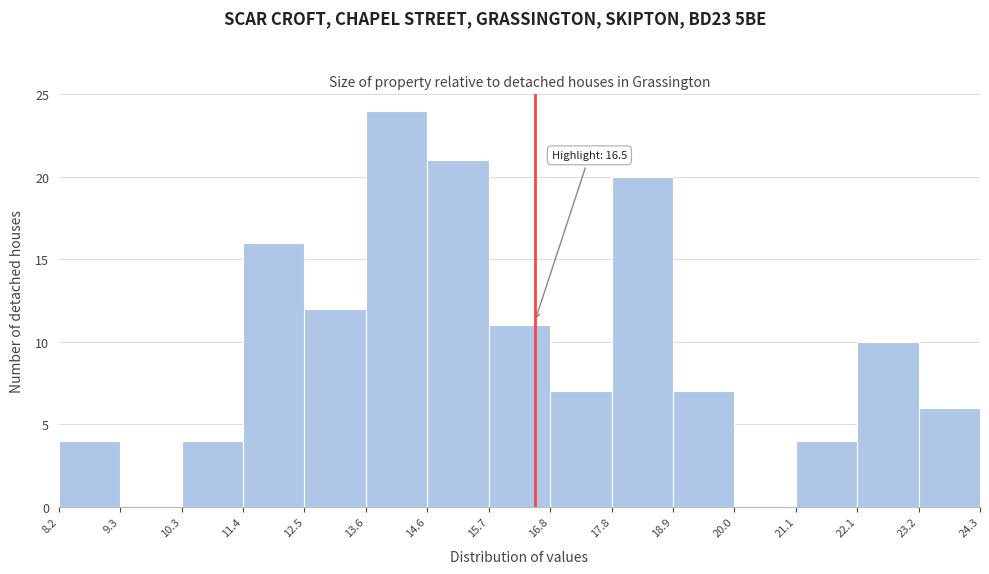

Which range on the x-axis has the tallest bar?

13.6 to 14.6